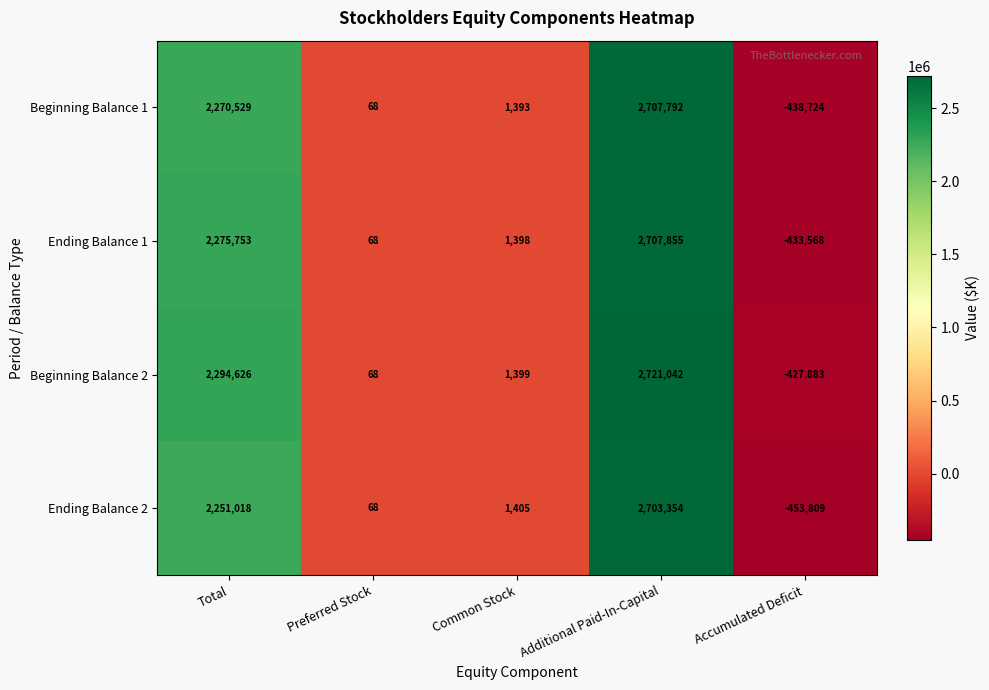

Rank the series at Additional Paid-In-Capital from lowest to highest value.

Ending Balance 2, Beginning Balance 1, Ending Balance 1, Beginning Balance 2